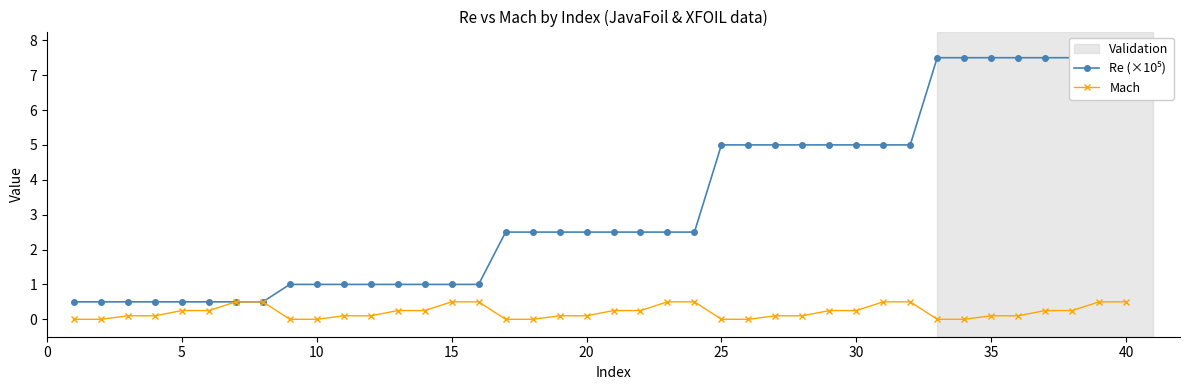

True or false: Mach has a value of 0.2 at 30.

True